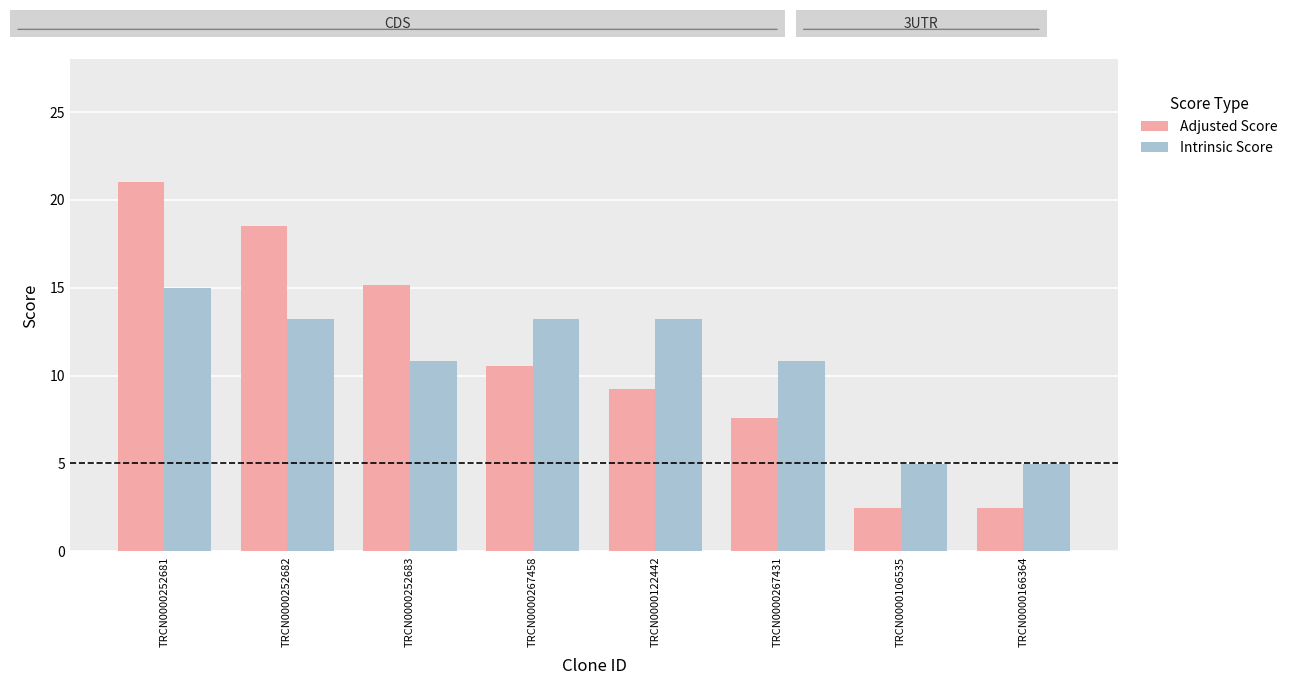

Reading right to left, what are all the values shown in this chart?

Adjusted Score: TRCN0000166364=2.5	TRCN0000106535=2.5	TRCN0000267431=7.6	TRCN0000122442=9.2	TRCN0000267458=10.6	TRCN0000252683=15.1	TRCN0000252682=18.5	TRCN0000252681=21.0
Intrinsic Score: TRCN0000166364=5.0	TRCN0000106535=5.0	TRCN0000267431=10.8	TRCN0000122442=13.2	TRCN0000267458=13.2	TRCN0000252683=10.8	TRCN0000252682=13.2	TRCN0000252681=15.0